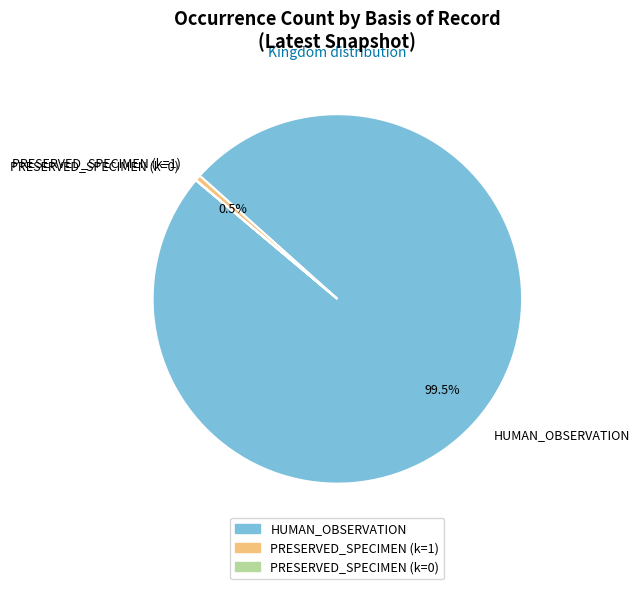

Which category has the biggest portion of the pie?

HUMAN_OBSERVATION